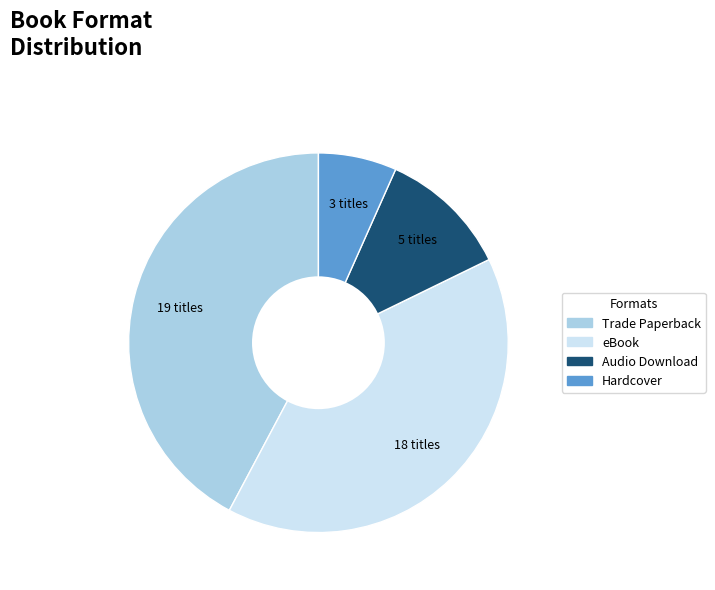

Is it true that Trade Paperback is 42% of the pie?

True